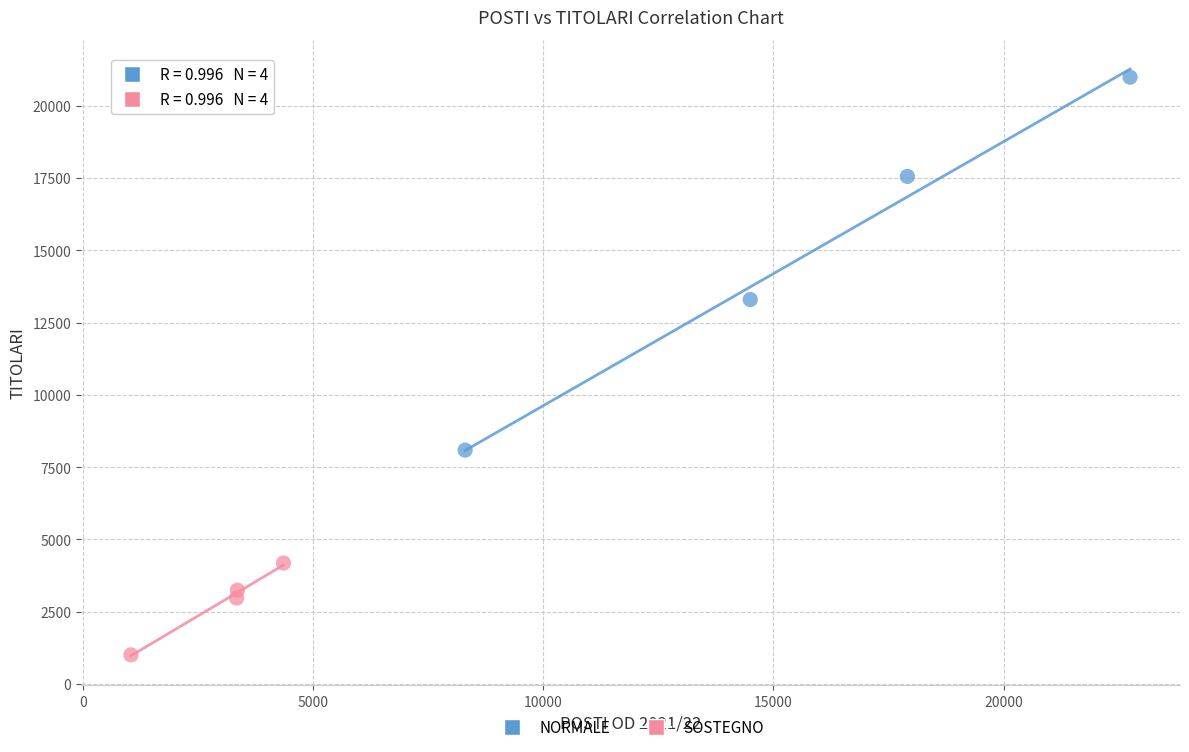

Which series has the largest Y range (max minus min)?

NORMALE